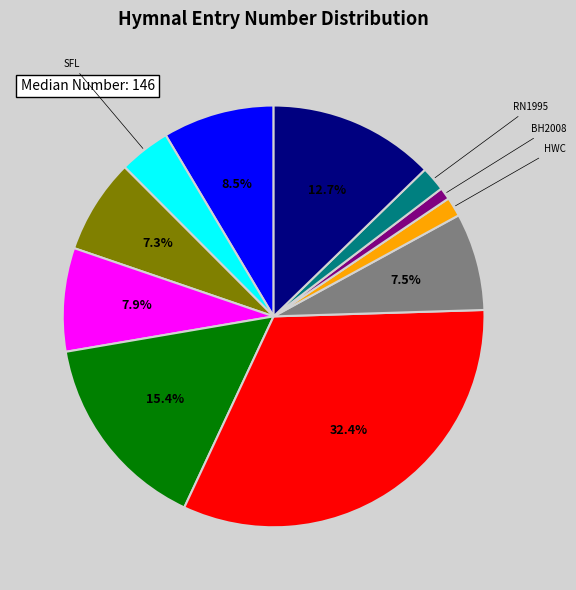

Is there any slice that represents more than half of the pie?

No